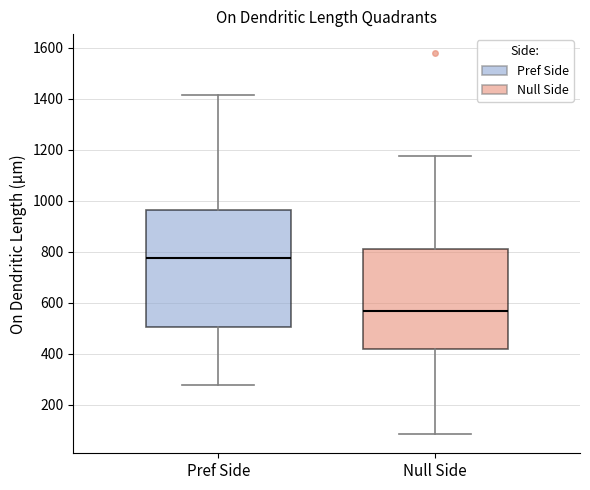

Reading left to right, read every box against the y-axis: the position of its median line, the range the box covers, and the ends of its whiskers. The values are not printed on the chart, so give them approximately, as read against the axis.

Pref Side: median 780, box 500 to 960, whiskers 280 to 1420
Null Side: median 560, box 420 to 820, whiskers 80 to 1180